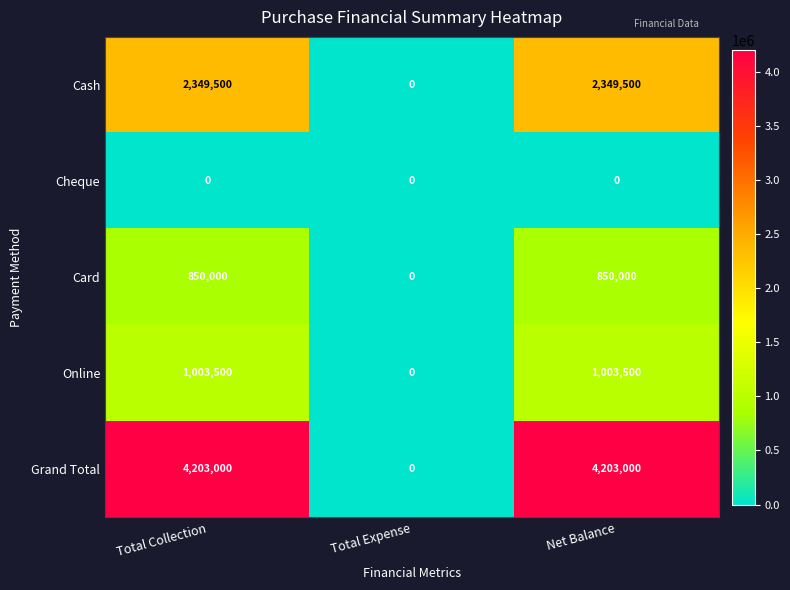

How many data points in Grand Total are less than 4203000?

1